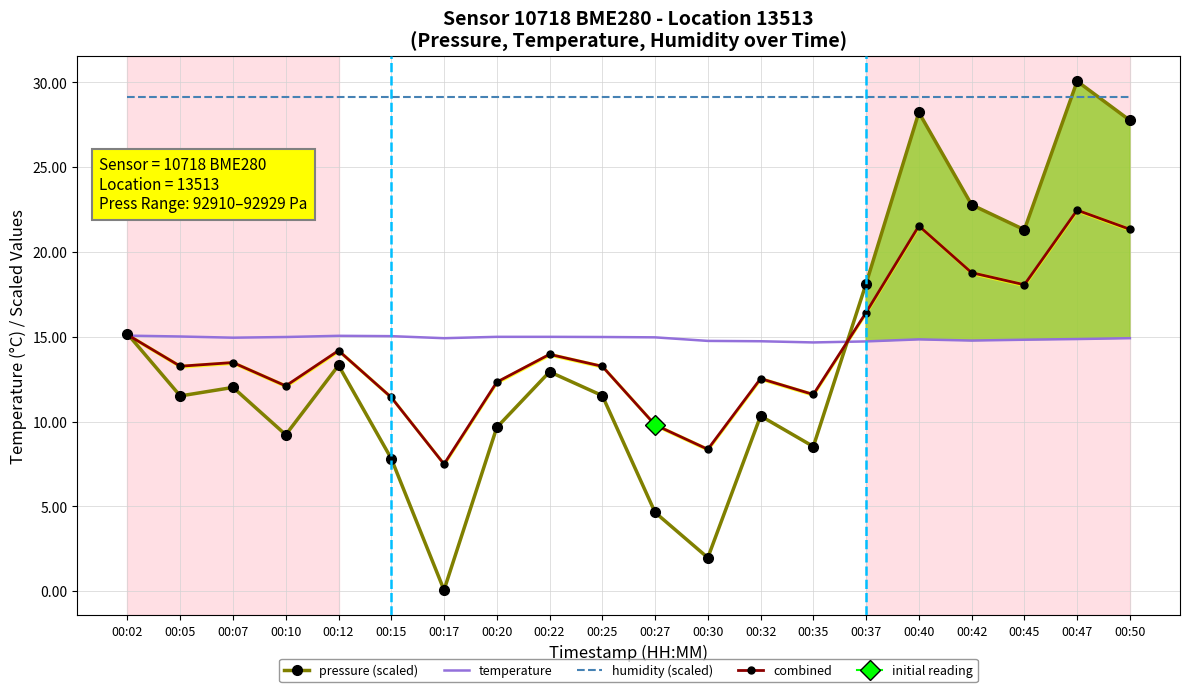

What is the greatest value displayed?

30.1